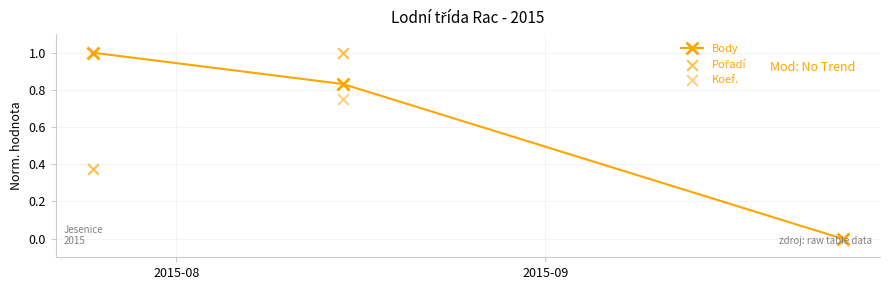

What is the total value across all series at 2015-08?

2.4